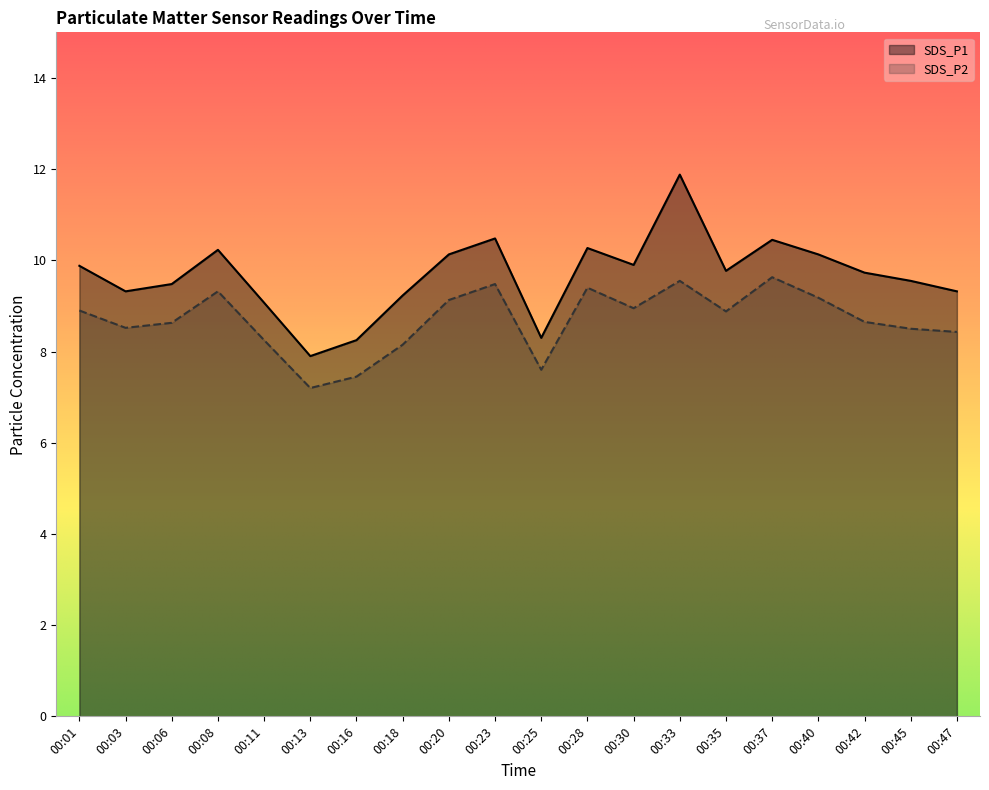

True or false: SDS_P1 and SDS_P2 intersect in this chart.

False